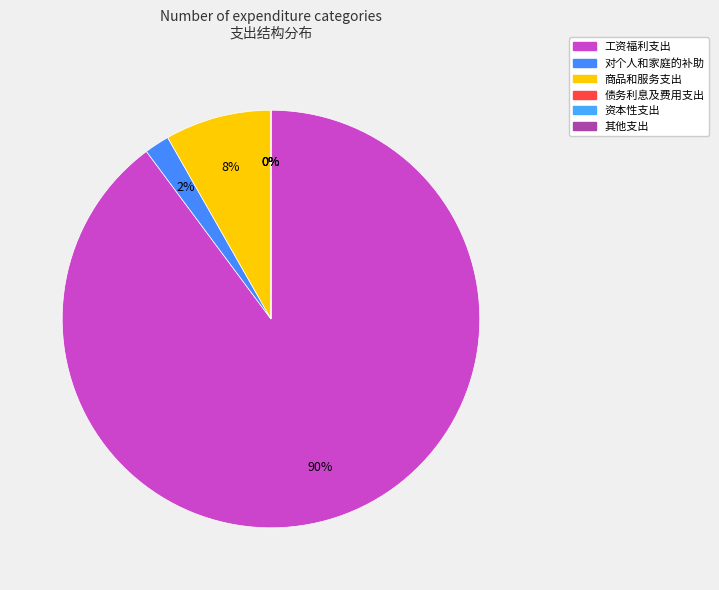

Is it true that 其他支出 is 0% of the pie?

True